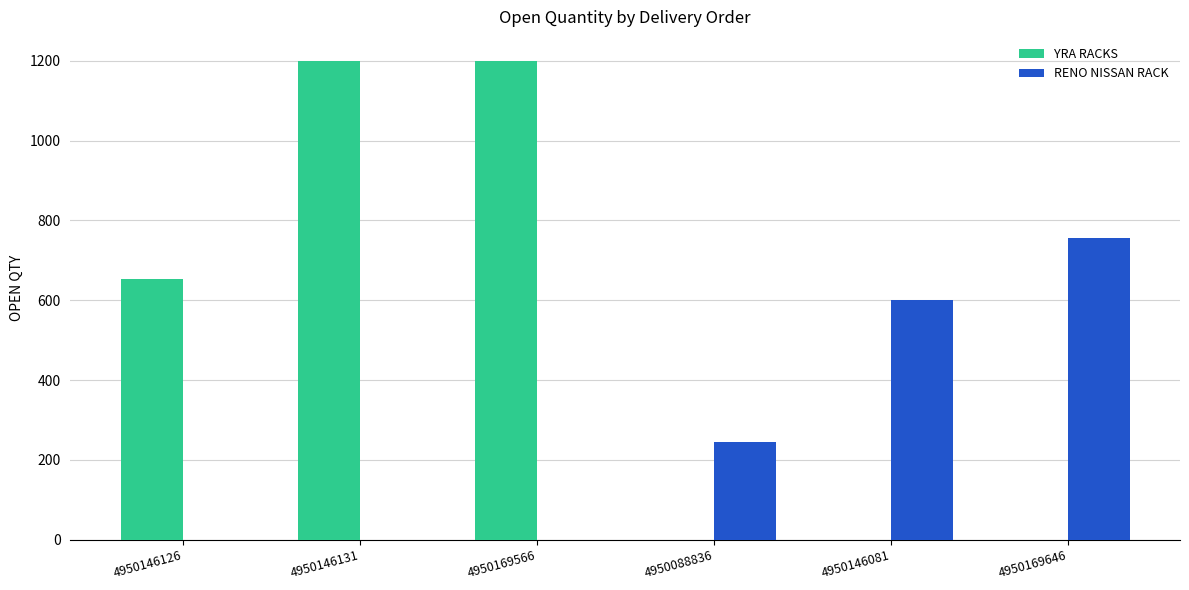

Reading left to right, list all the values displayed in this chart.

YRA RACKS: 4950146126=653	4950146131=1200	4950169566=1200	4950088836=0	4950146081=0	4950169646=0
RENO NISSAN RACK: 4950146126=0	4950146131=0	4950169566=0	4950088836=245	4950146081=600	4950169646=756